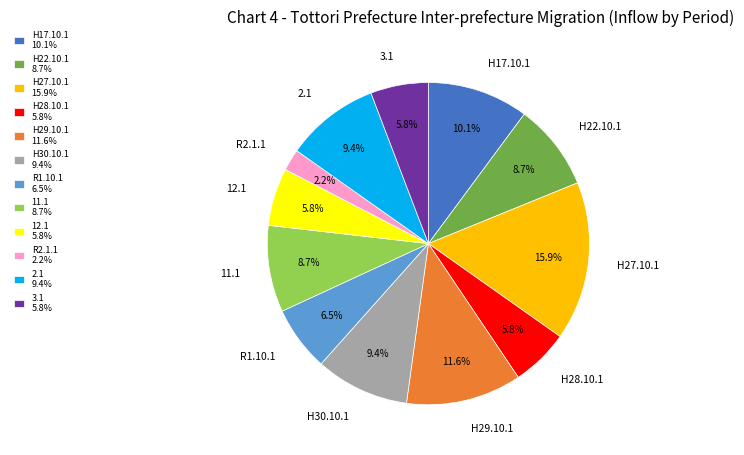

Does H17.10.1 account for over 50% of the chart?

No